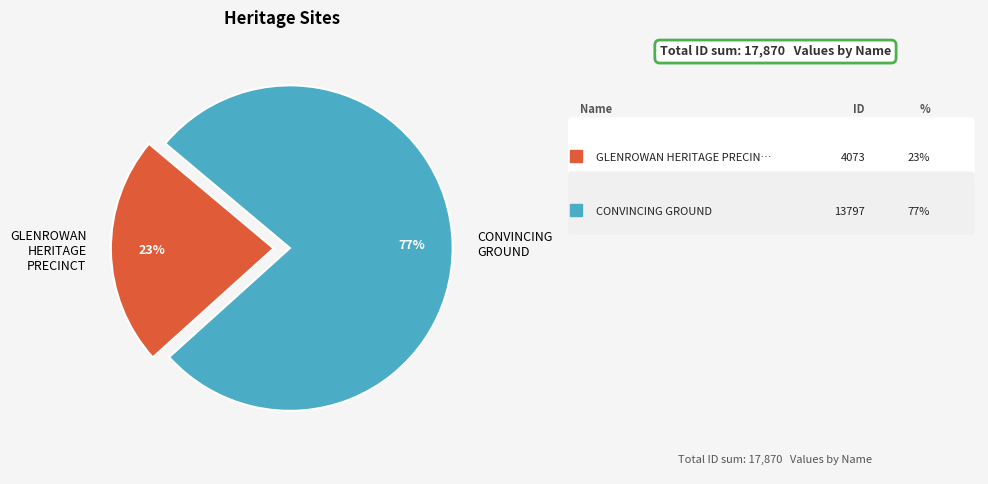

To the nearest percent, what is the difference between the GLENROWAN HERITAGE PRECINCT and CONVINCING GROUND slice percentages?

54%